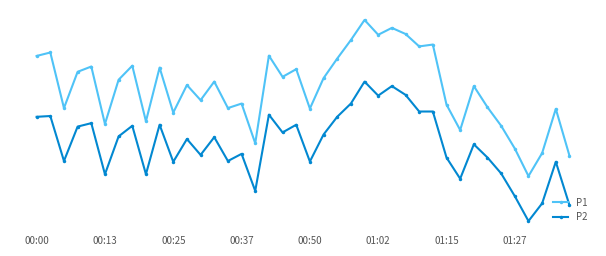

True or false: P2 and P1 cross at least once.

False